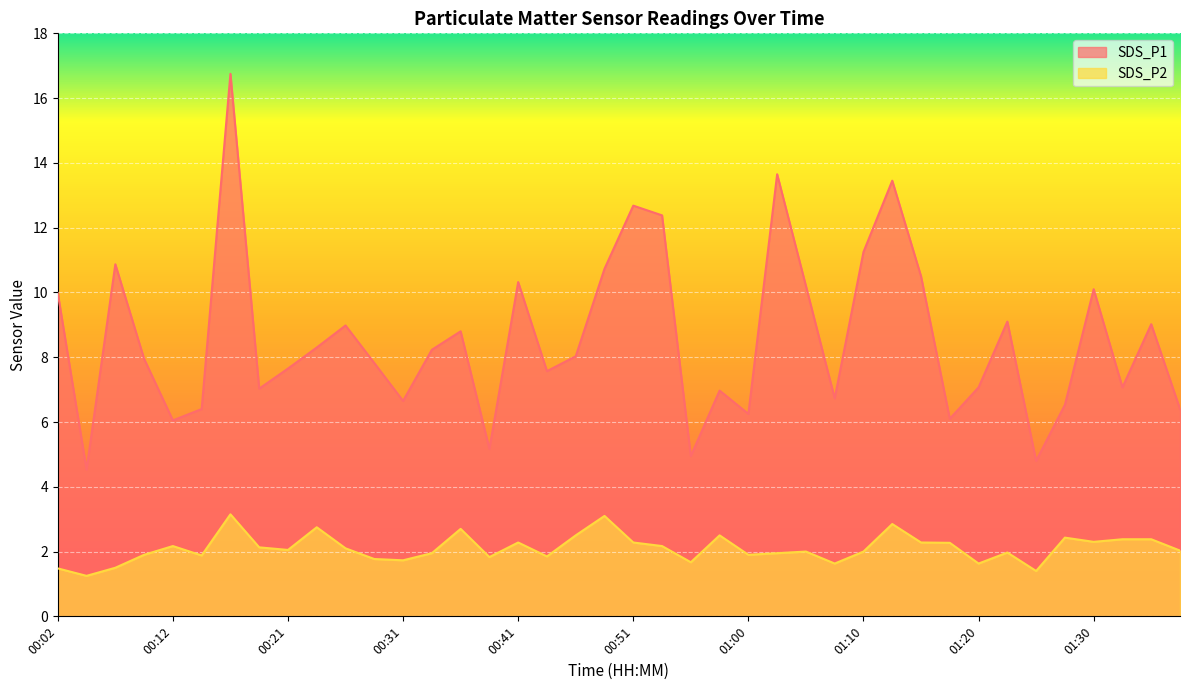

Does the chart display data point markers on the line(s)?

No